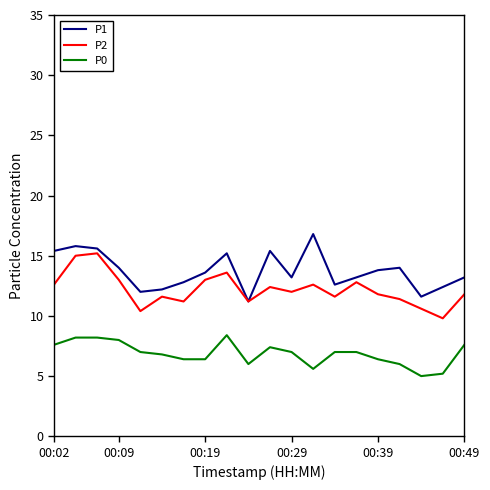

Rank the series by their maximum value, from highest to lowest.

P1, P2, P0